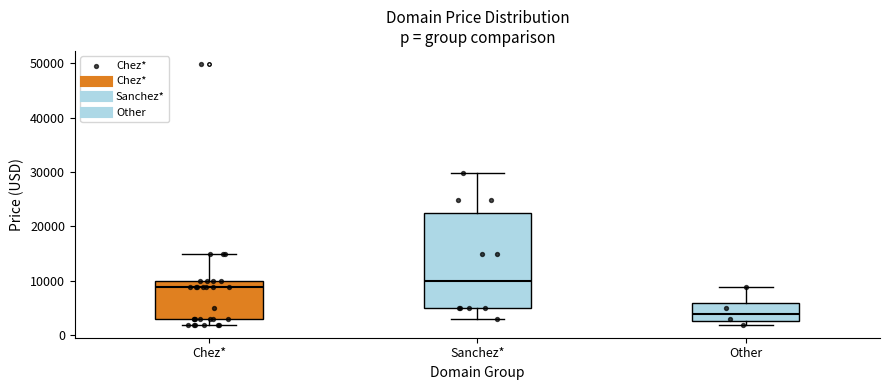

Reading left to right, transcribe this box plot: for each box, give where its median line is, the range the box spans, and where its two whiskers end, as read against the y-axis. The values are not printed on the chart, so give them approximately, as read against the axis.

Chez*: median 9000, box 3000 to 10000, whiskers 2000 to 15000
Sanchez*: median 10000, box 5000 to 22000, whiskers 3000 to 30000
Other: median 4000, box 3000 to 6000, whiskers 2000 to 9000